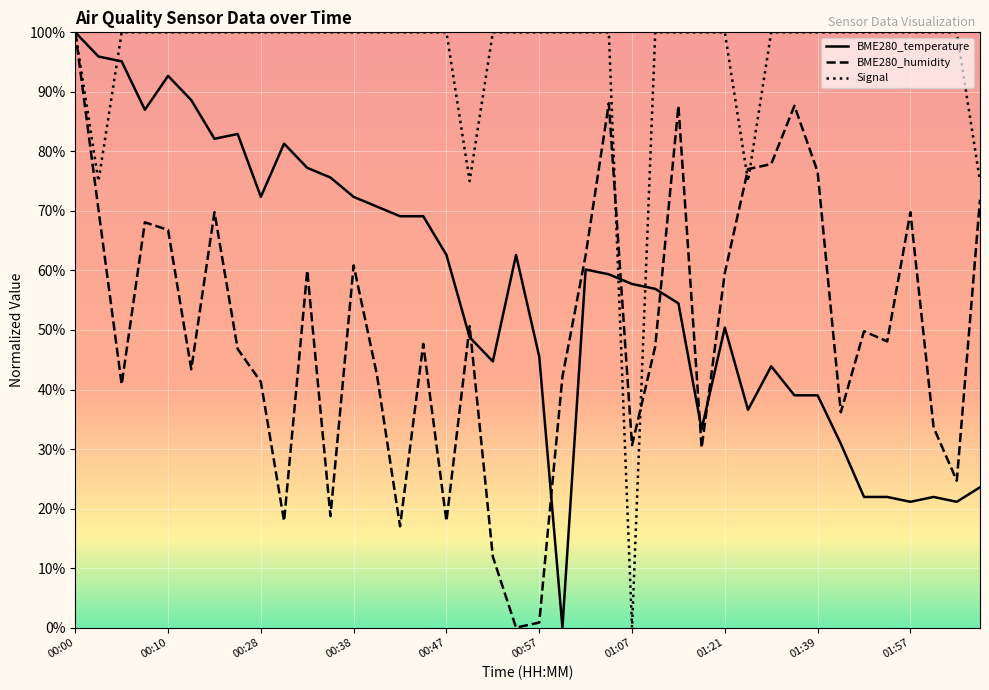

Rank the series by their average value, from highest to lowest.

Signal, BME280_temperature, BME280_humidity